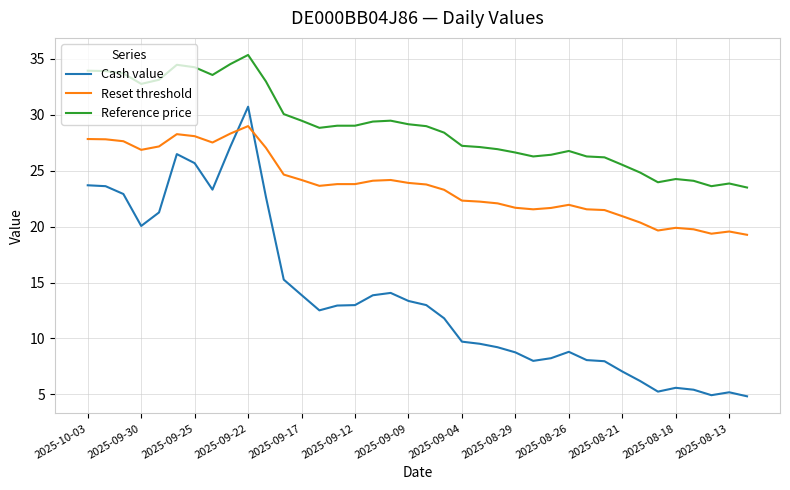

Which series has the widest spread of values?

Cash value